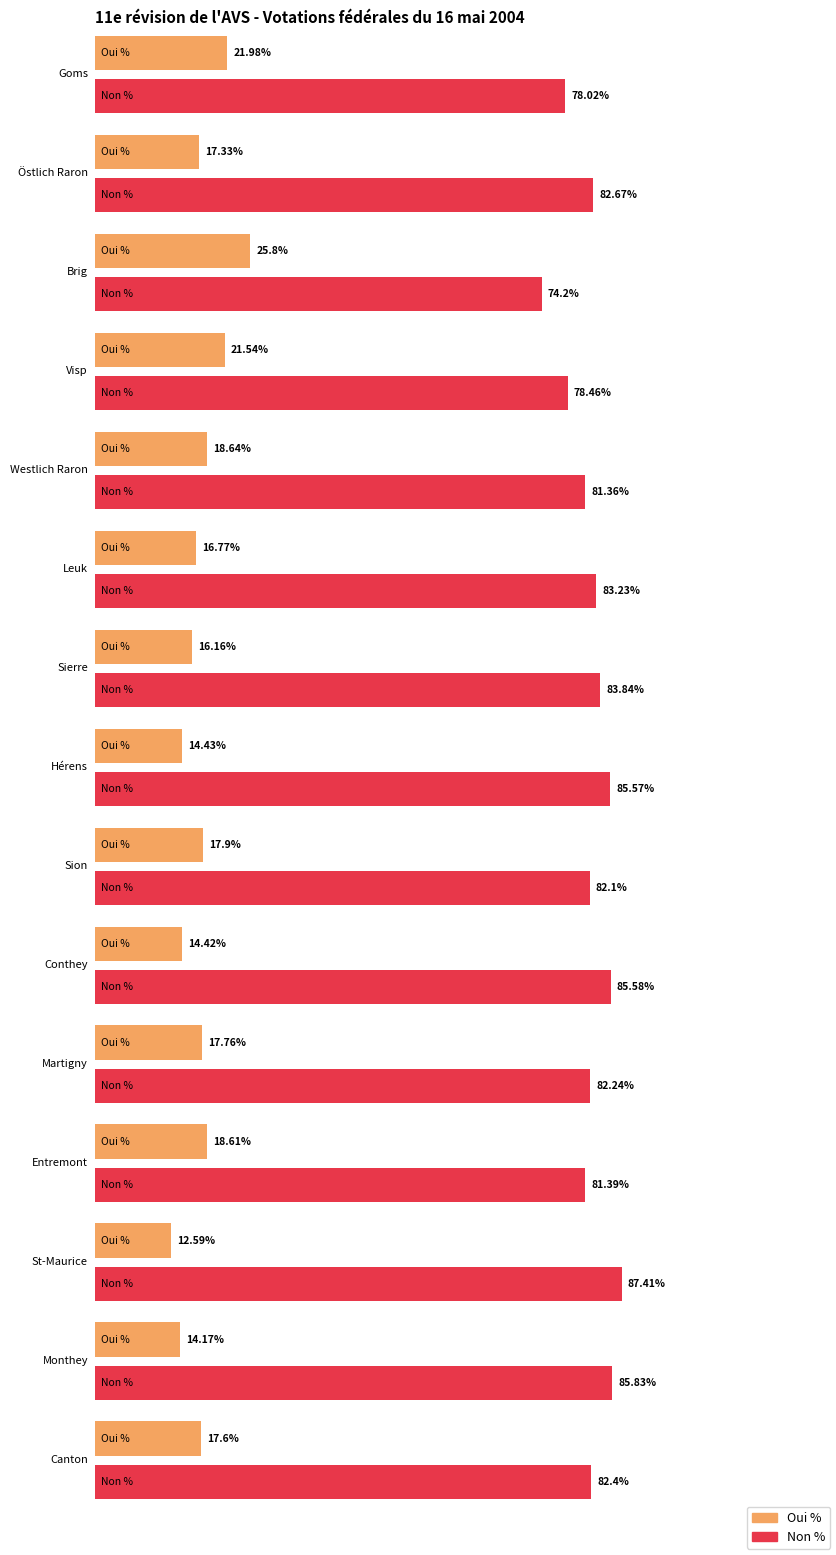

Reading left to right, what are all the values shown in this chart?

Oui %: 22.0	17.3	25.8	21.5	18.6	16.8	16.2	14.4	17.9	14.4	17.8	18.6	12.6	14.2	17.6
Non %: 78.0	82.7	74.2	78.5	81.4	83.2	83.8	85.6	82.1	85.6	82.2	81.4	87.4	85.8	82.4